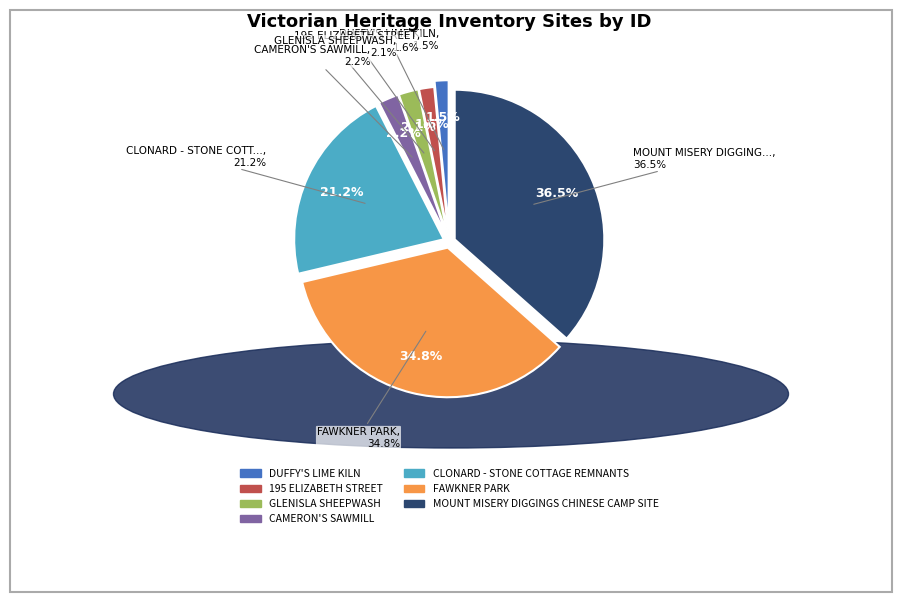

Does DUFFY'S LIME KILN represent more than half of the total?

No